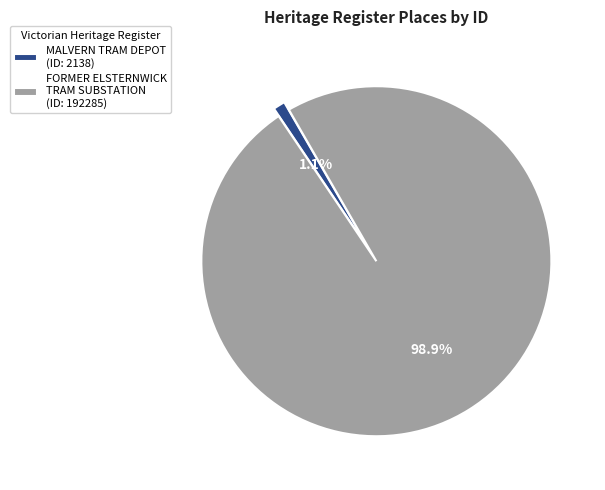

To the nearest percent, what is the difference between the largest and smallest slice percentages?

98%